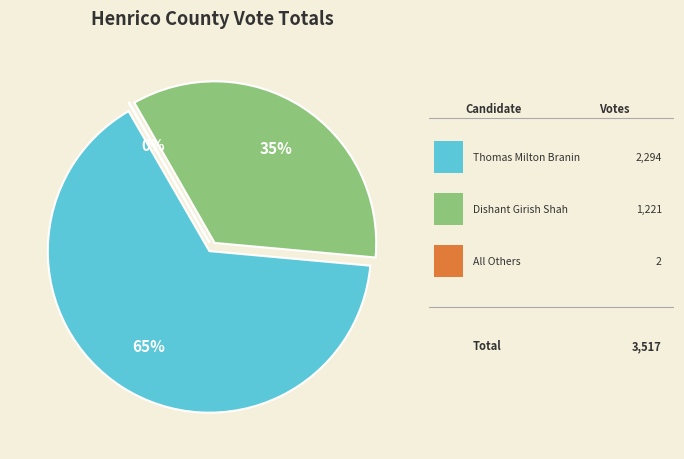

How many slices are in this pie chart?

3